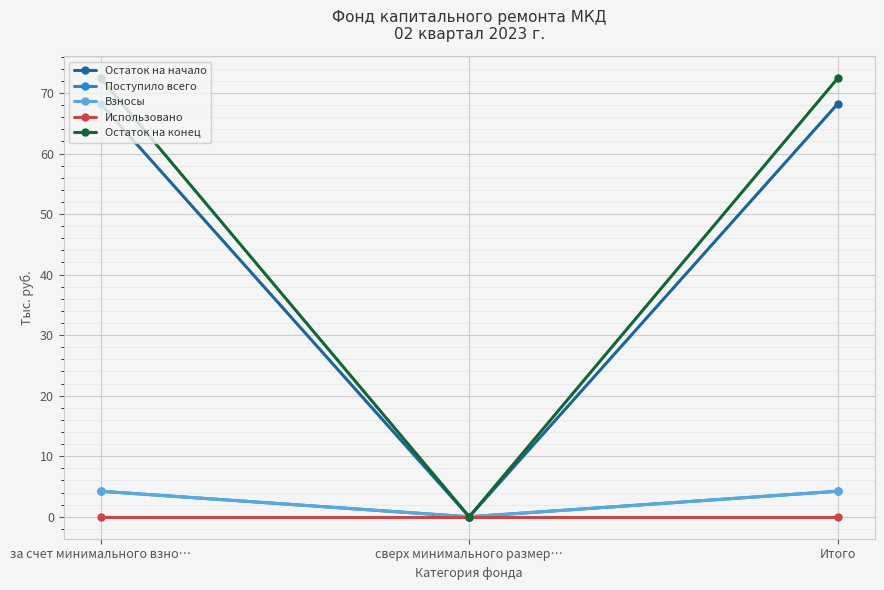

The Остаток на начало series shows 68.2 at за счет минимального взно…. True or false?

True